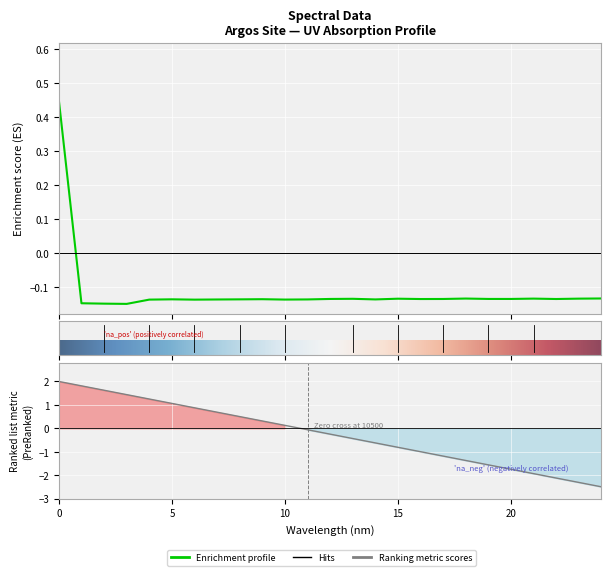

True or false: the data shows -0.0 at 182.3673257152.

False